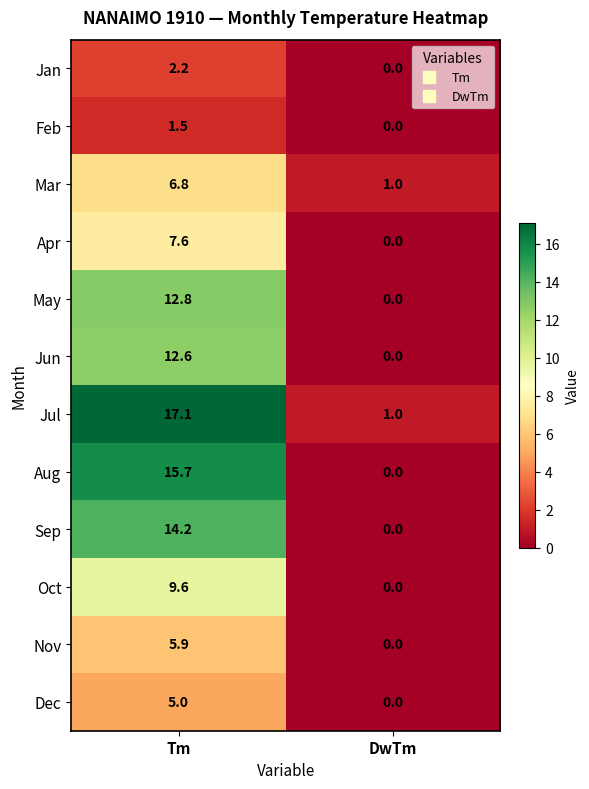

Where does the Jun series first go above 12?

Tm